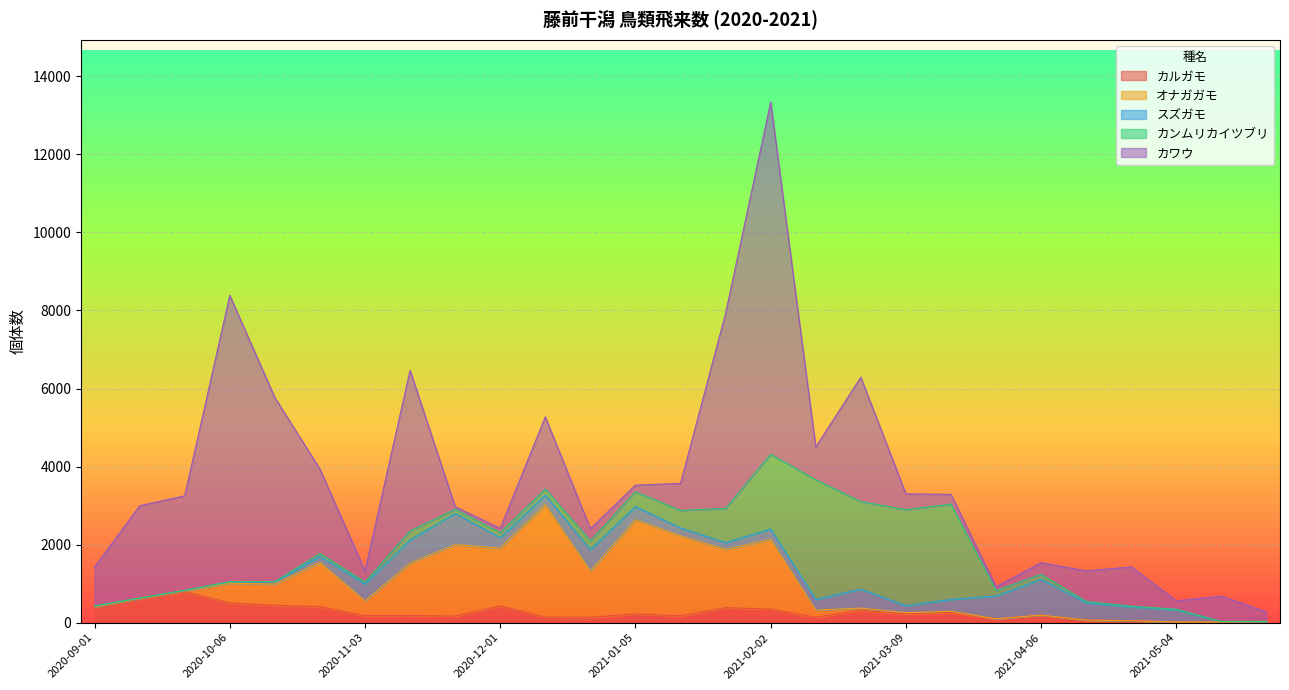

Is it true that スズガモ equals 313 at 2021-05-04?

True